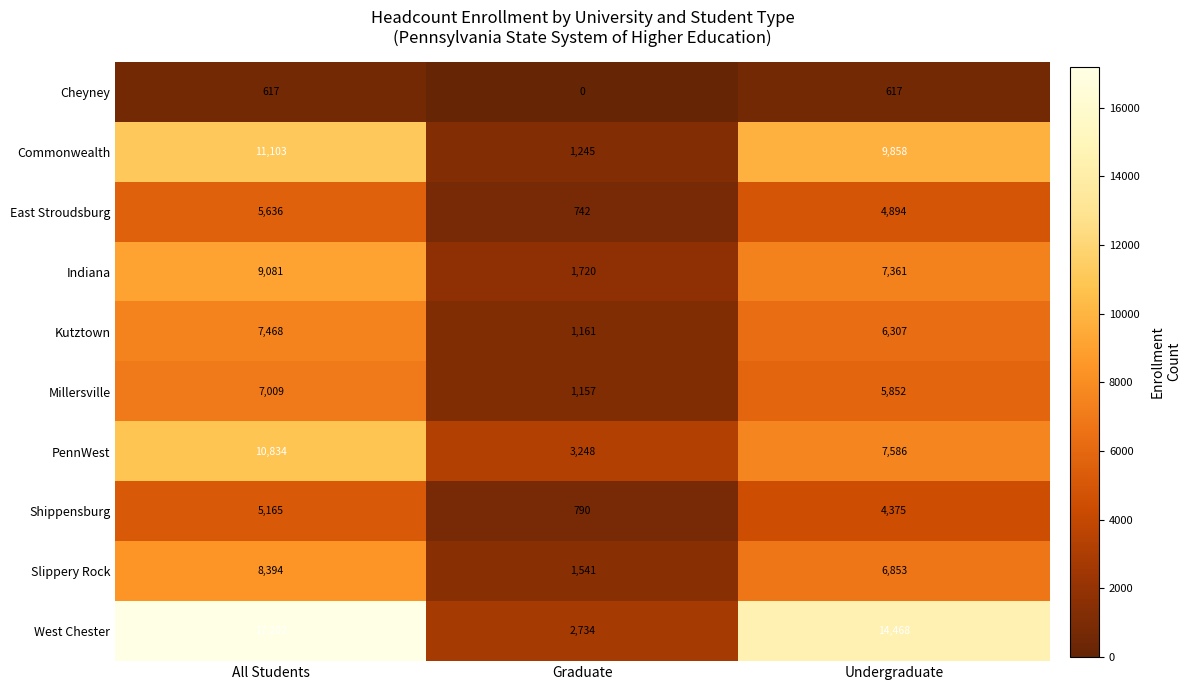

Reading left to right, what are all the values shown in this chart?

Cheyney: All Students=617	Graduate=0	Undergraduate=617
Commonwealth: All Students=11103	Graduate=1245	Undergraduate=9858
East Stroudsburg: All Students=5636	Graduate=742	Undergraduate=4894
Indiana: All Students=9081	Graduate=1720	Undergraduate=7361
Kutztown: All Students=7468	Graduate=1161	Undergraduate=6307
Millersville: All Students=7009	Graduate=1157	Undergraduate=5852
PennWest: All Students=10834	Graduate=3248	Undergraduate=7586
Shippensburg: All Students=5165	Graduate=790	Undergraduate=4375
Slippery Rock: All Students=8394	Graduate=1541	Undergraduate=6853
West Chester: All Students=17202	Graduate=2734	Undergraduate=14468